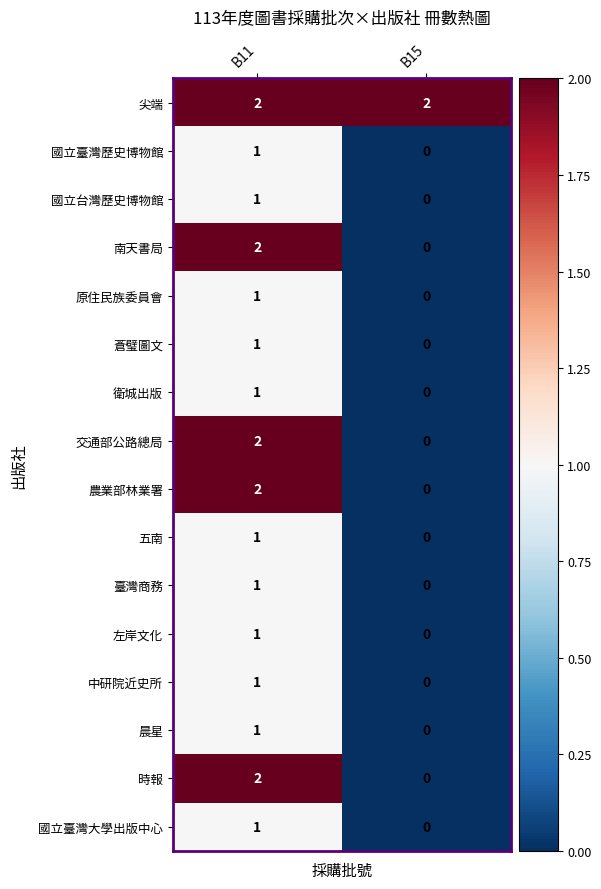

Which label corresponds to the smallest value in the chart?

B15